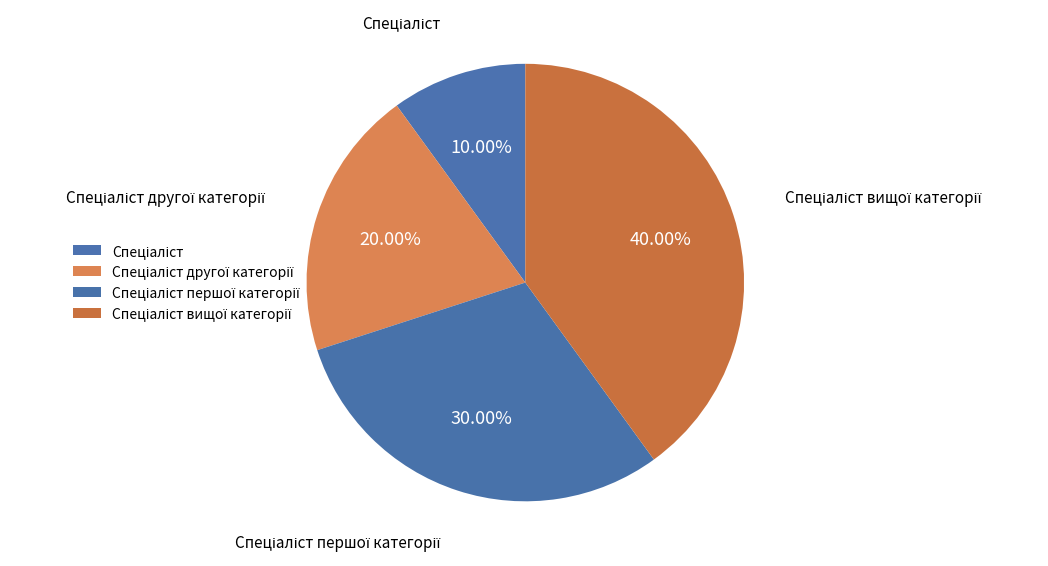

What is the change in value from Спеціаліст to Спеціаліст другої категорії?

+1